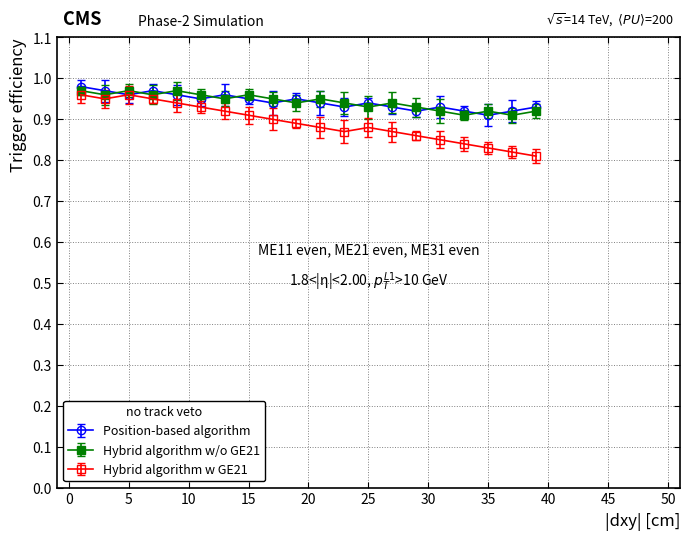

Where is Position-based algorithm nearest to the value 0?

35